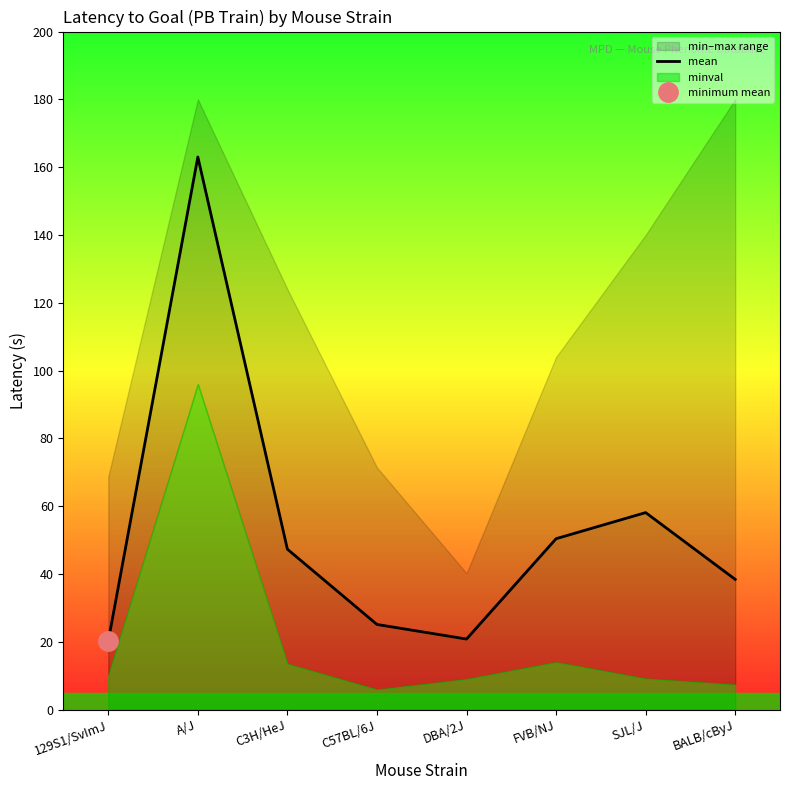

Count the number of categories in the chart.

8